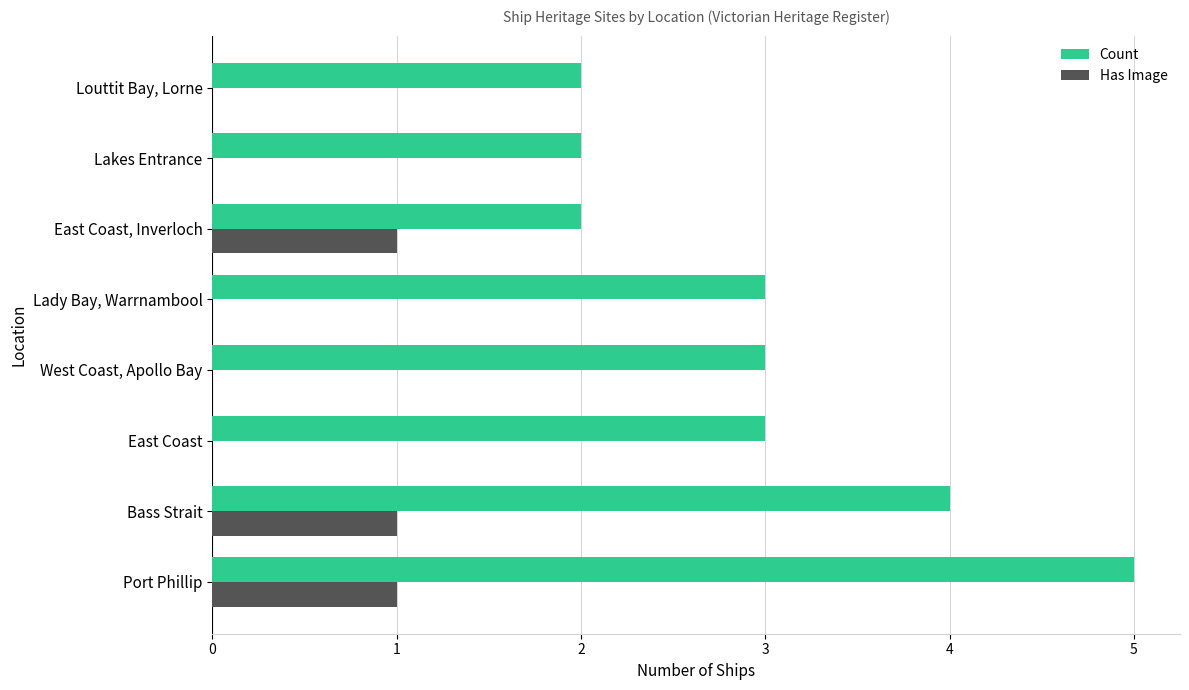

Between West Coast, Apollo Bay and Lakes Entrance, which series saw the biggest shift?

Count